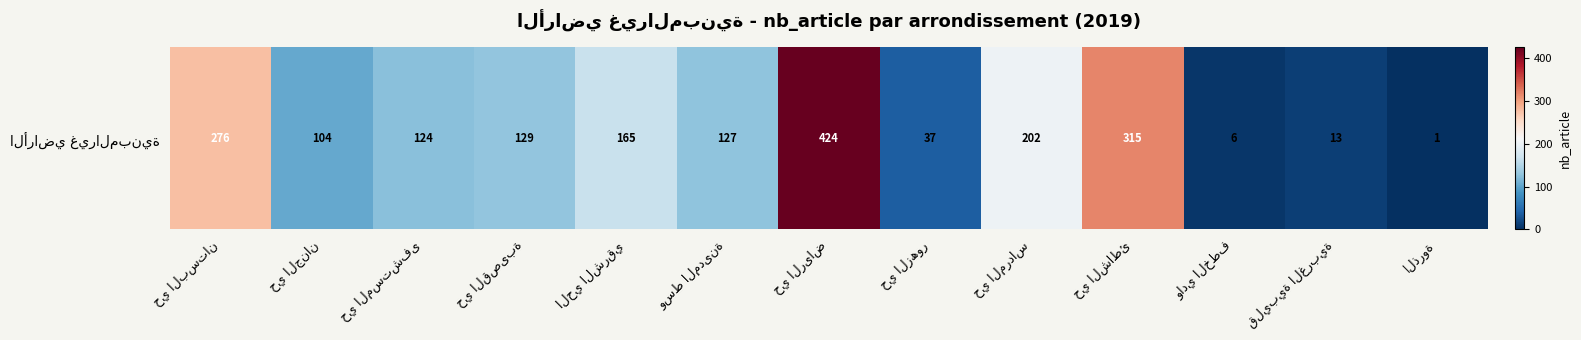

What is the change in value from حي البستان to حي الزھور?

-239